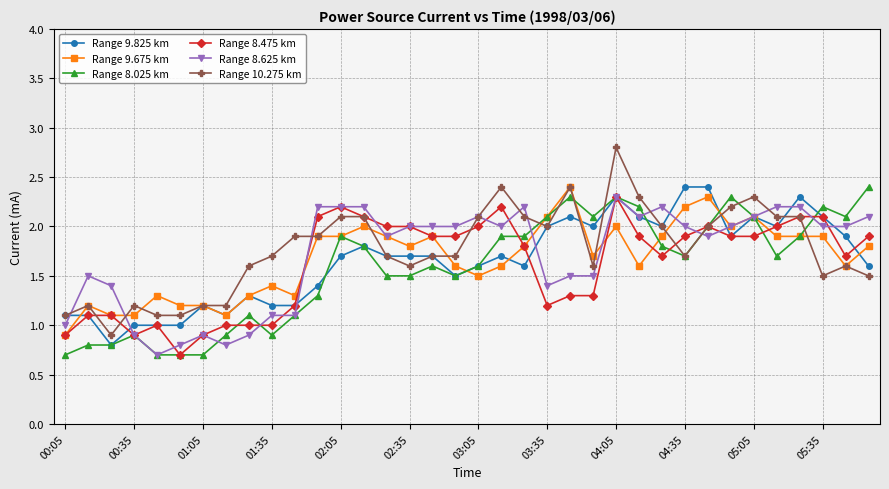

Does the chart have visible grid lines?

Yes